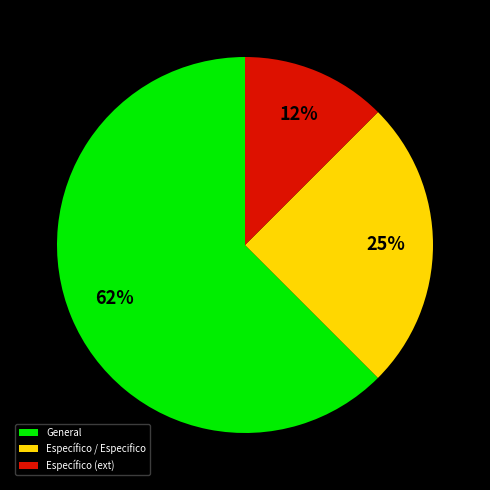

Count the number of slices in the pie.

3